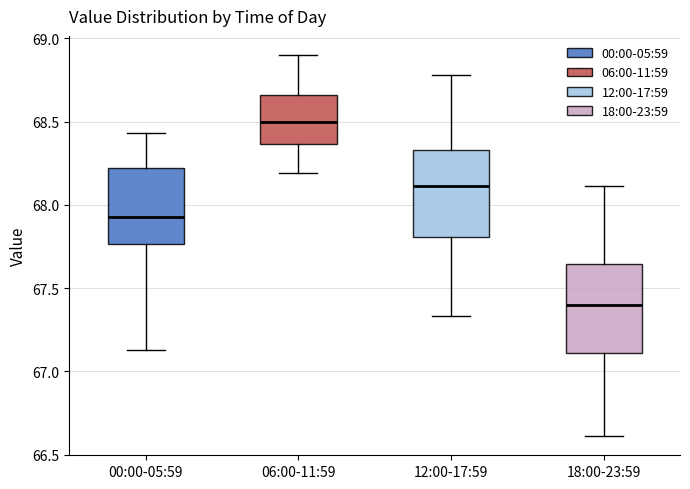

Which box has the highest median line?

06:00-11:59